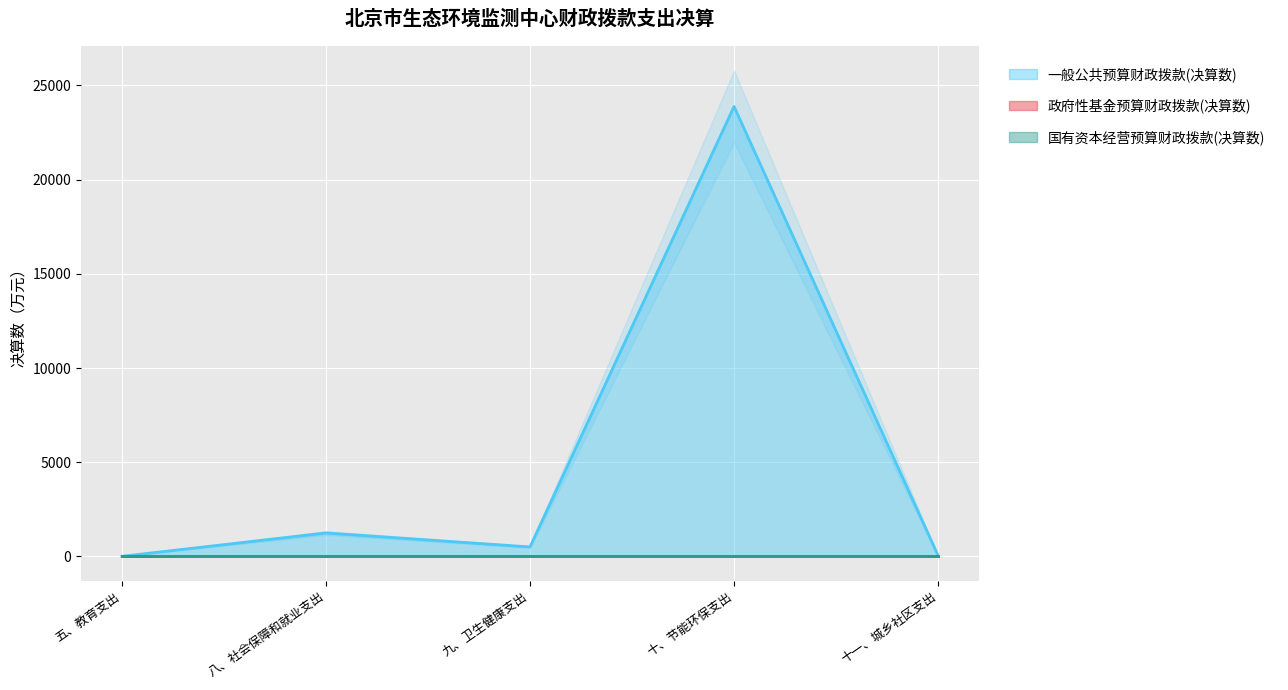

How many lines are shown in the chart?

3